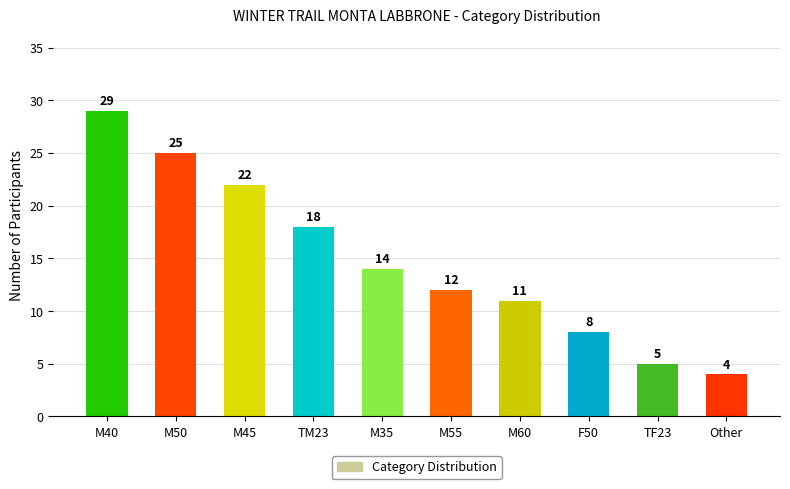

Where does the data first go above 14?

M40